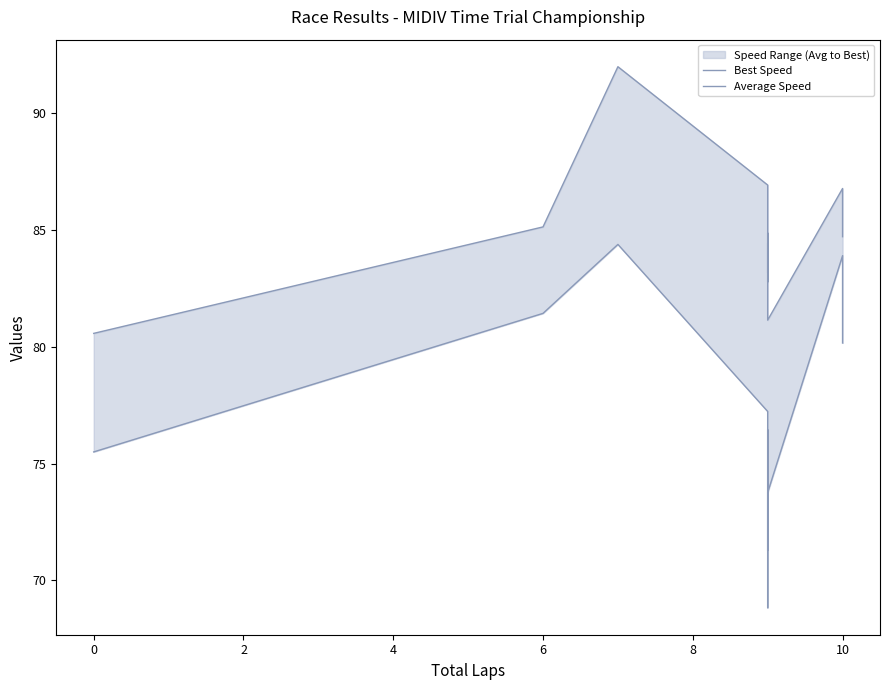

True or false: Best Speed has a value of 81.1 at 8.

True